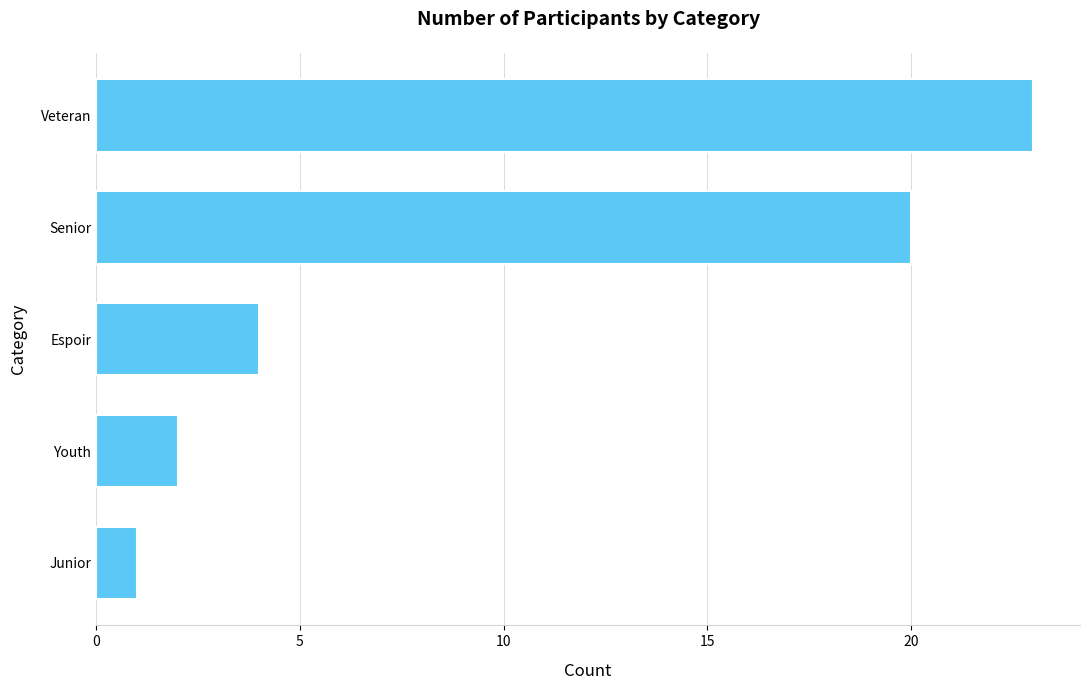

List the labels in order of value, largest first.

Veteran, Senior, Espoir, Youth, Junior